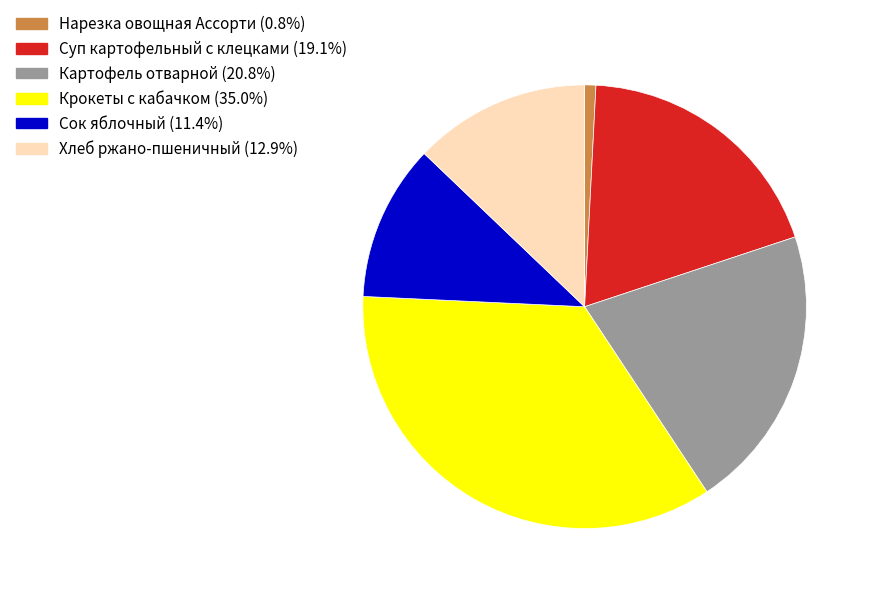

What is the ratio of the value at Хлеб ржано-пшеничный to the value at Сок яблочный?

1.1